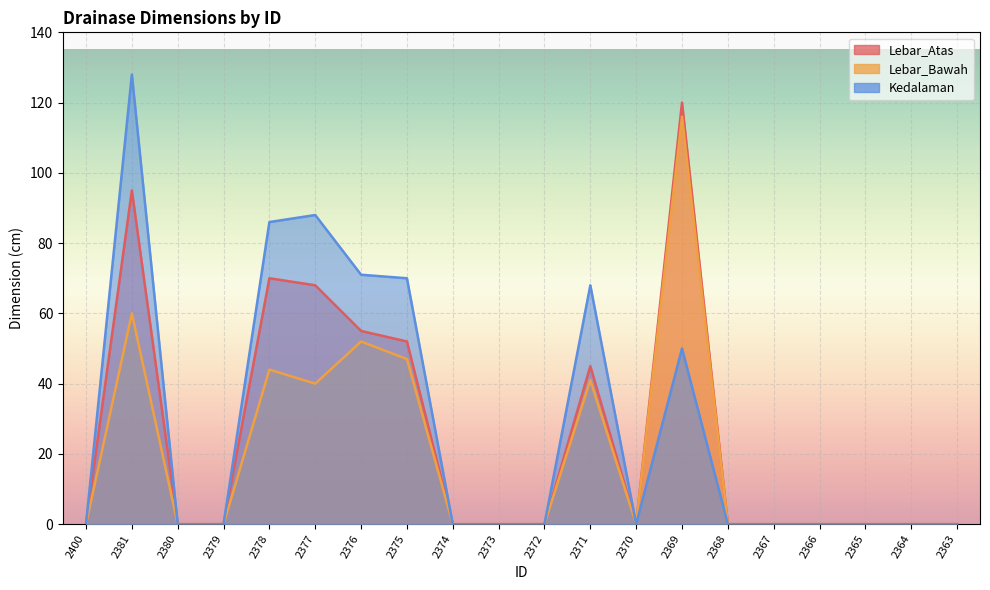

At which category does Lebar_Bawah reach its first local valley?

2377